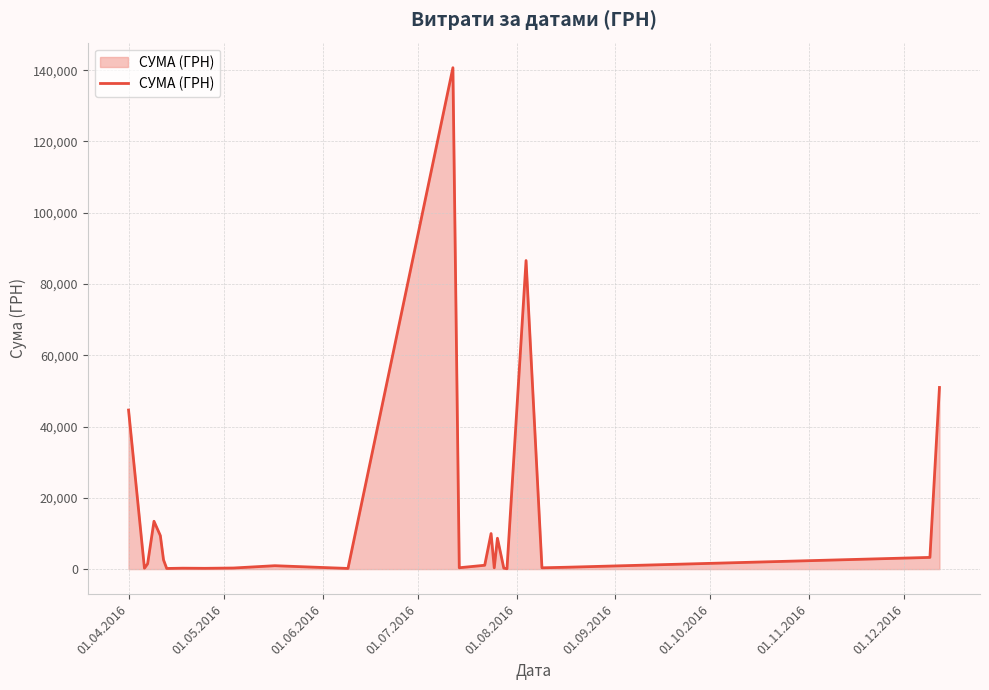

What is the maximum value shown in the chart?

140706.2